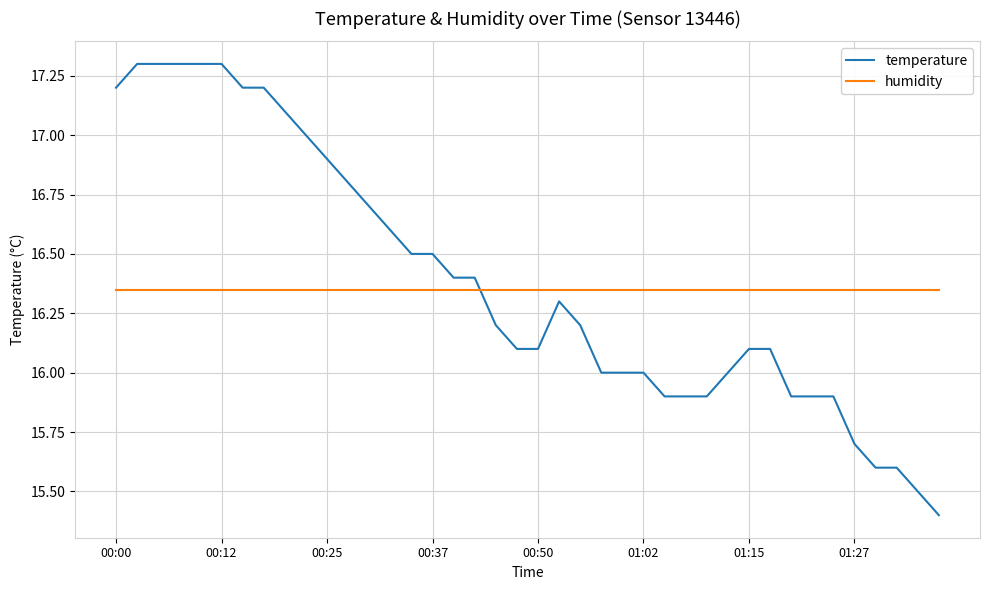

Which series has the widest spread of values?

temperature